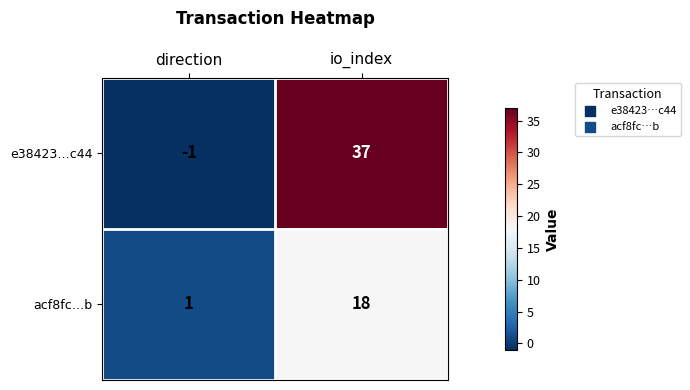

Between direction and io_index, which series saw the biggest shift?

e38423…c44